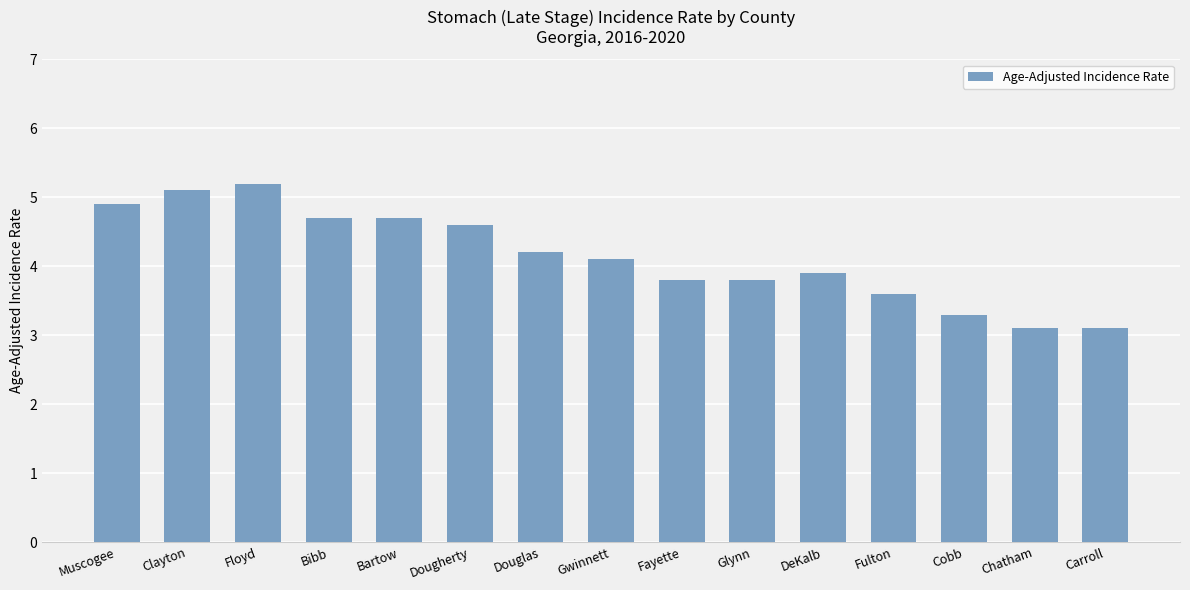

Reading left to right, extract all data points from this chart.

Muscogee=4.9	Clayton=5.1	Floyd=5.2	Bibb=4.7	Bartow=4.7	Dougherty=4.6	Douglas=4.2	Gwinnett=4.1	Fayette=3.8	Glynn=3.8	DeKalb=3.9	Fulton=3.6	Cobb=3.3	Chatham=3.1	Carroll=3.1